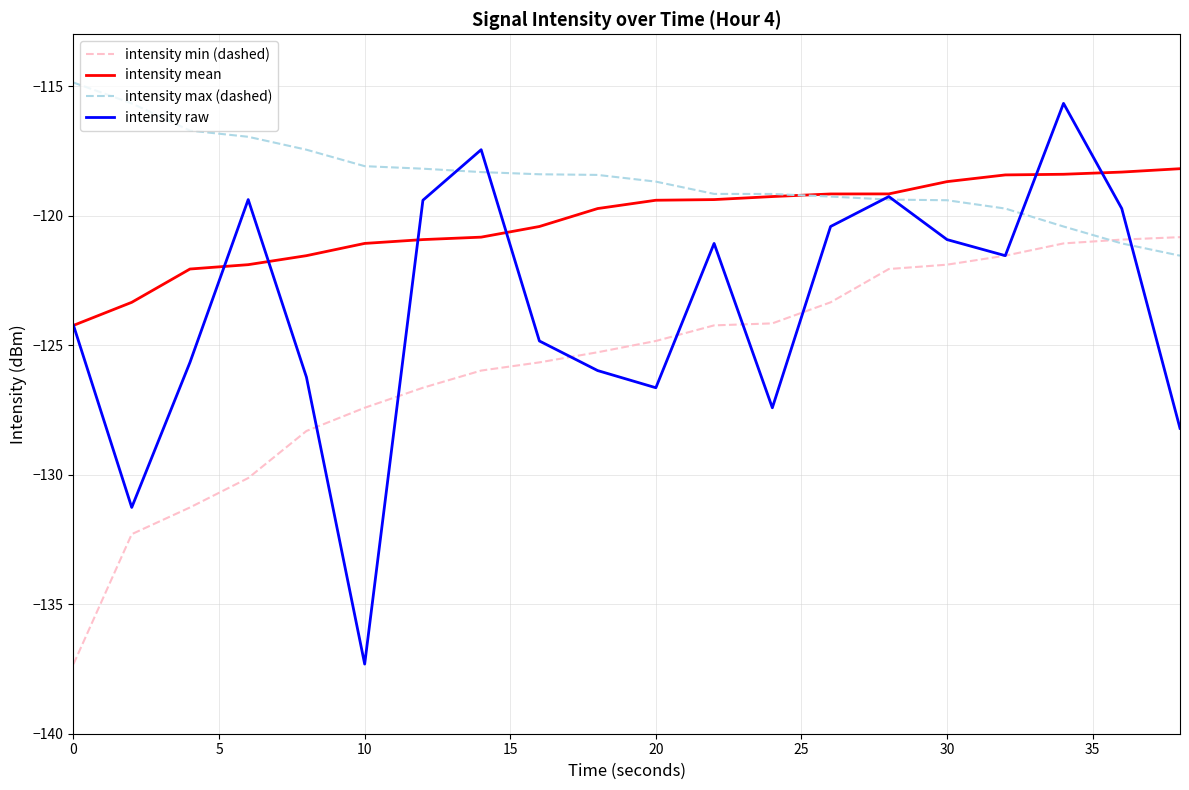

Which series has the largest range (max minus min)?

intensity raw